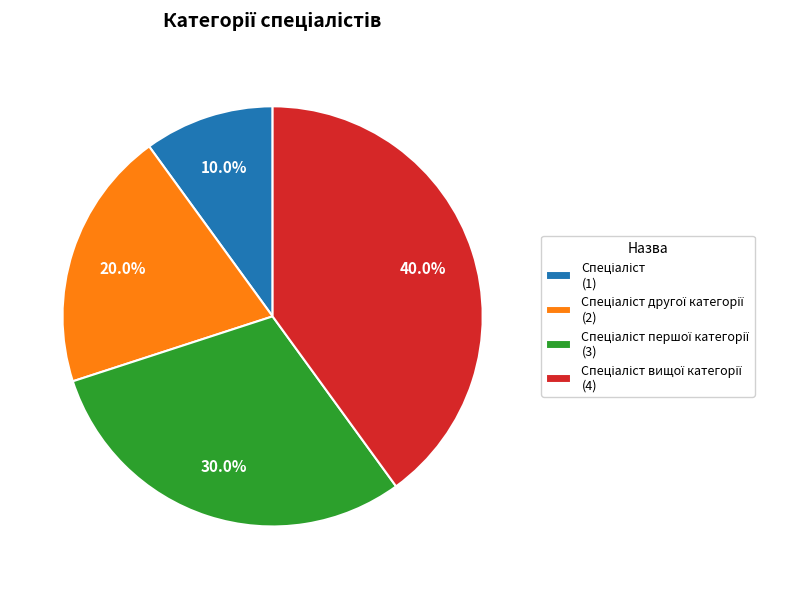

Is there any slice that represents more than half of the pie?

No